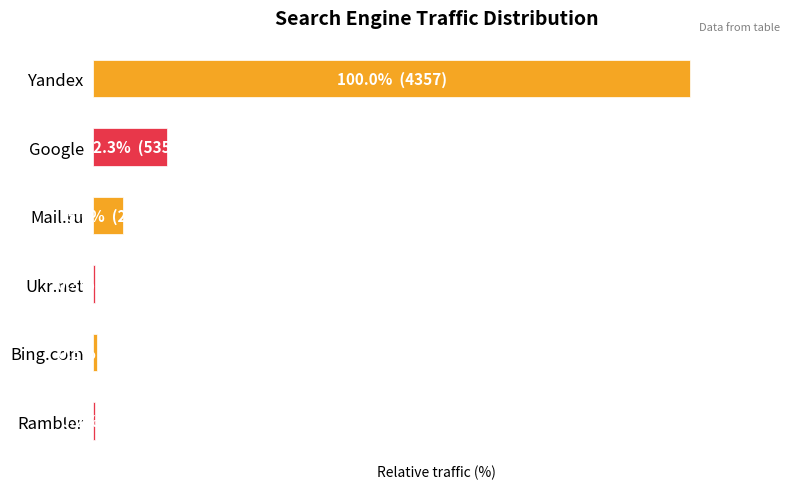

Are the bars horizontal?

Yes